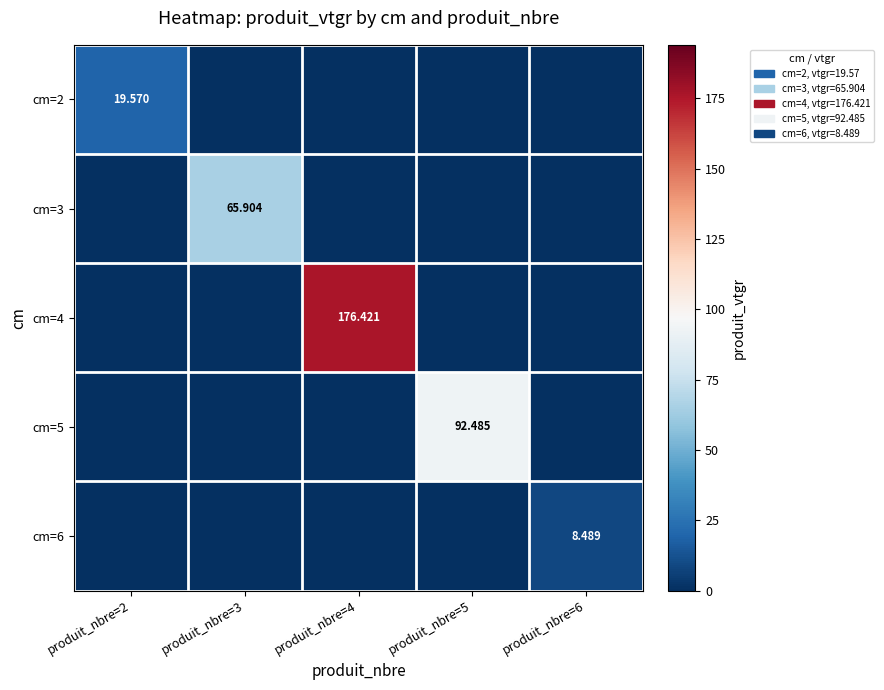

Count the number of data series in this chart.

5